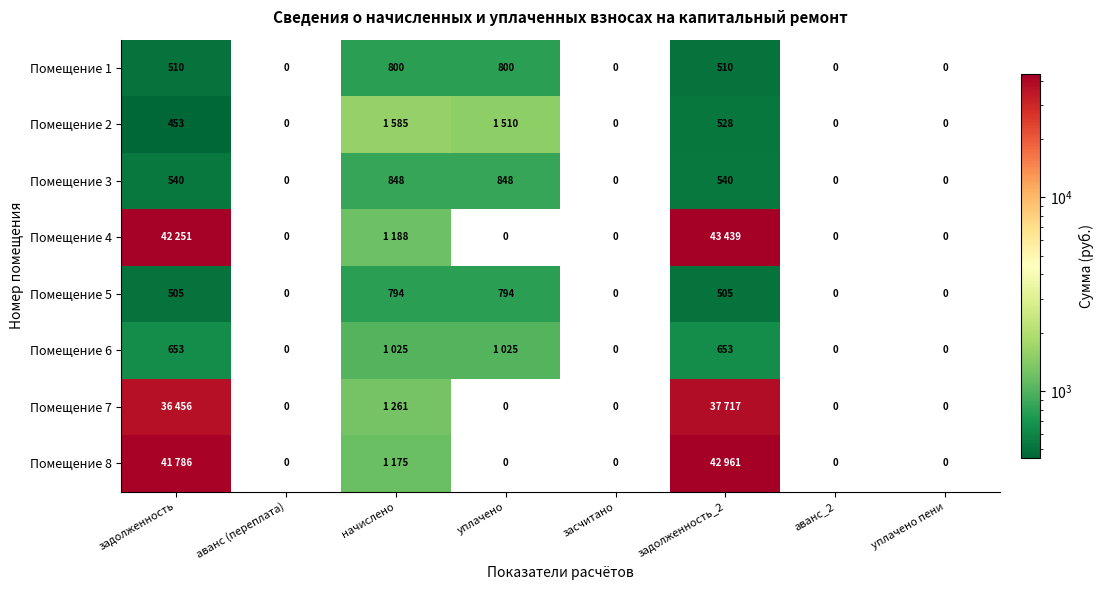

Reading left to right, transcribe all the data shown in this chart.

1: задолженность=509.6	аванс (переплата)=0.0	начислено=800.5	уплачено=800.5	засчитано=0.0	задолженность_2=509.6	аванс_2=0.0	уплачено пени=0.0
2: задолженность=452.7	аванс (переплата)=0.0	начислено=1585.3	уплачено=1509.5	засчитано=0.0	задолженность_2=528.4	аванс_2=0.0	уплачено пени=0.0
3: задолженность=539.6	аванс (переплата)=0.0	начислено=847.6	уплачено=847.6	засчитано=0.0	задолженность_2=539.6	аванс_2=0.0	уплачено пени=0.0
4: задолженность=42250.9	аванс (переплата)=0.0	начислено=1187.7	уплачено=0.0	засчитано=0.0	задолженность_2=43438.6	аванс_2=0.0	уплачено пени=0.0
5: задолженность=505.2	аванс (переплата)=0.0	начислено=793.5	уплачено=793.5	засчитано=0.0	задолженность_2=505.2	аванс_2=0.0	уплачено пени=0.0
6: задолженность=652.8	аванс (переплата)=0.0	начислено=1025.5	уплачено=1025.5	засчитано=0.0	задолженность_2=652.8	аванс_2=0.0	уплачено пени=0.0
7: задолженность=36456.0	аванс (переплата)=0.0	начислено=1260.9	уплачено=0.0	засчитано=0.0	задолженность_2=37716.9	аванс_2=0.0	уплачено пени=0.0
8: задолженность=41786.3	аванс (переплата)=0.0	начислено=1174.6	уплачено=0.0	засчитано=0.0	задолженность_2=42960.9	аванс_2=0.0	уплачено пени=0.0